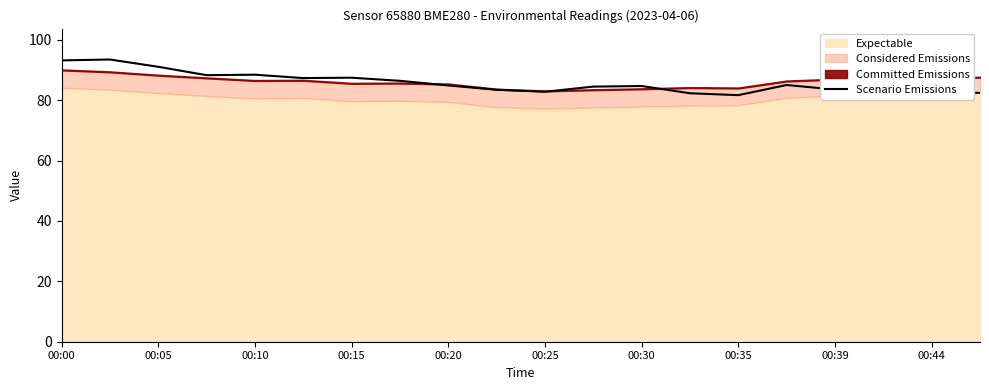

How many lines are shown in the chart?

1